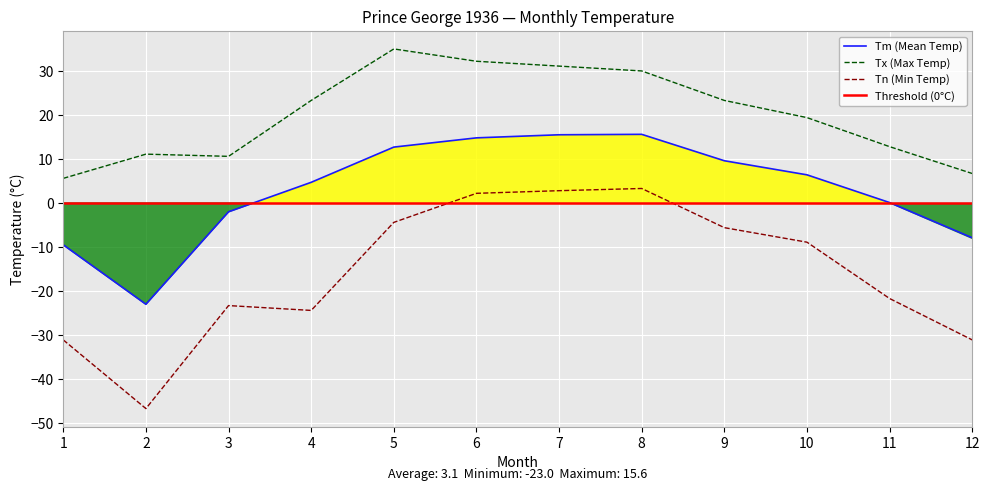

What is the value of the Tm point at the 12th from the left?

-7.9